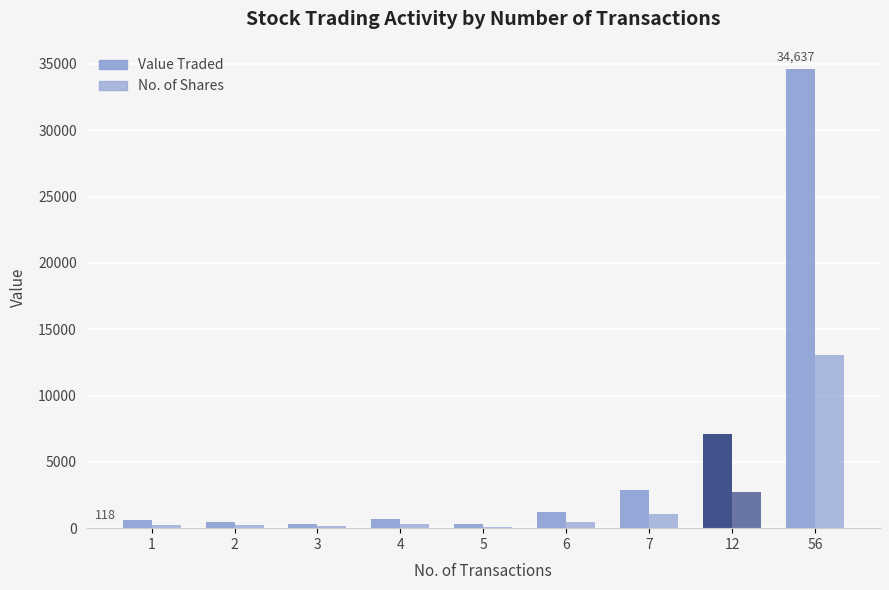

Where is No. of Shares nearest to the value 6569?

12